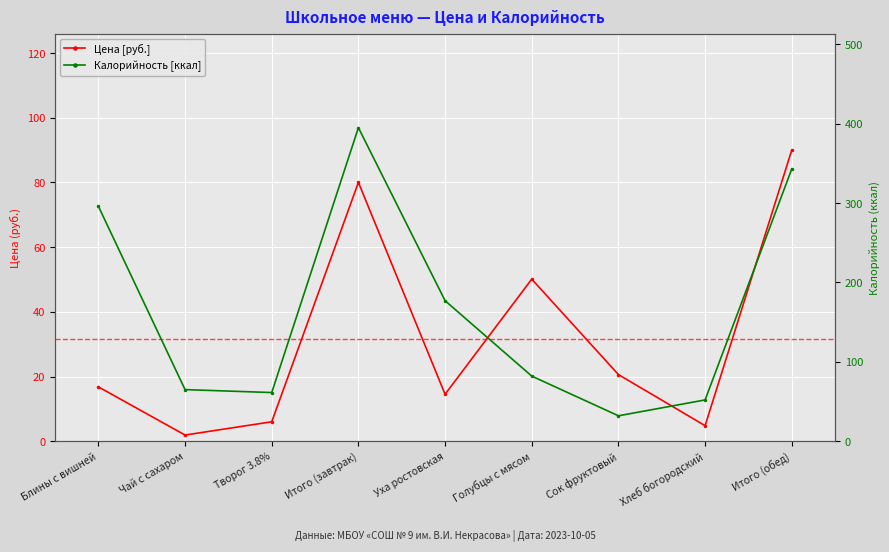

Reading left to right, transcribe all the data shown in this chart.

Цена [руб.]: Блины с вишней=16.8	Чай с сахаром=1.9	Творог 3.8%=6.0	Итого (завтрак)=80.0	Уха ростовская=14.5	Голубцы с мясом=50.1	Сок фруктовый=20.6	Хлеб богородский=4.8	Итого (обед)=90.0
Калорийность [ккал]: Блины с вишней=296.0	Чай с сахаром=65.0	Творог 3.8%=61.3	Итого (завтрак)=395.0	Уха ростовская=177.0	Голубцы с мясом=82.0	Сок фруктовый=32.0	Хлеб богородский=52.0	Итого (обед)=343.0